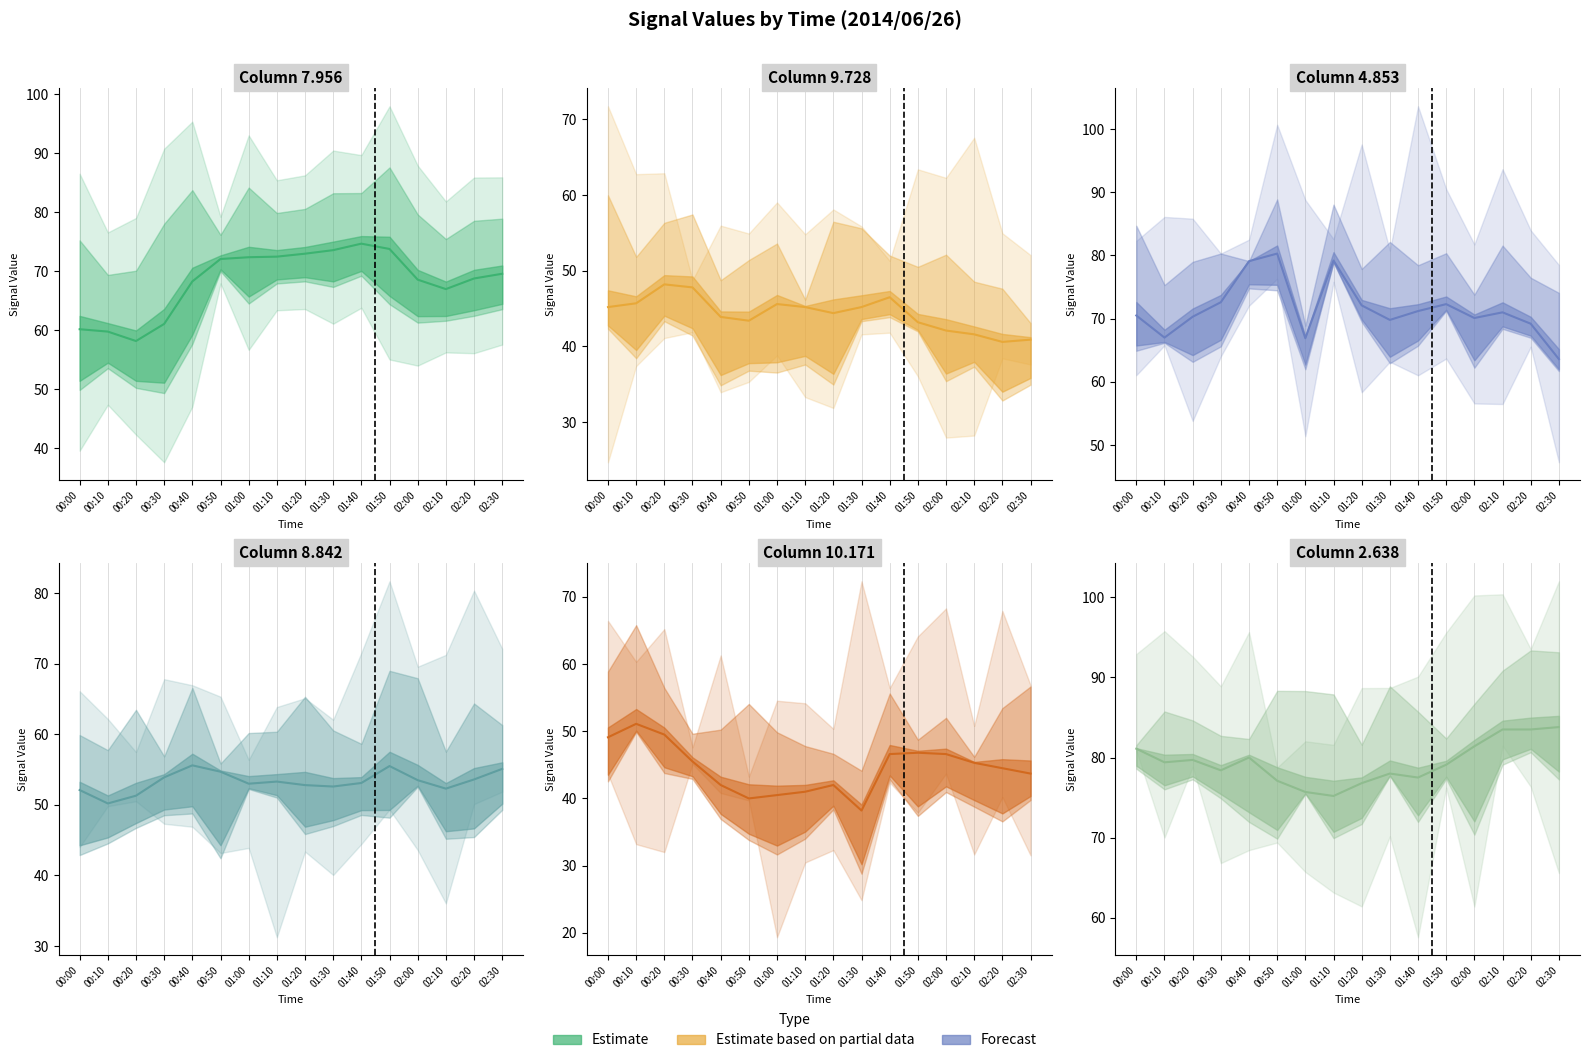

Does the chart display data point markers on the line(s)?

No